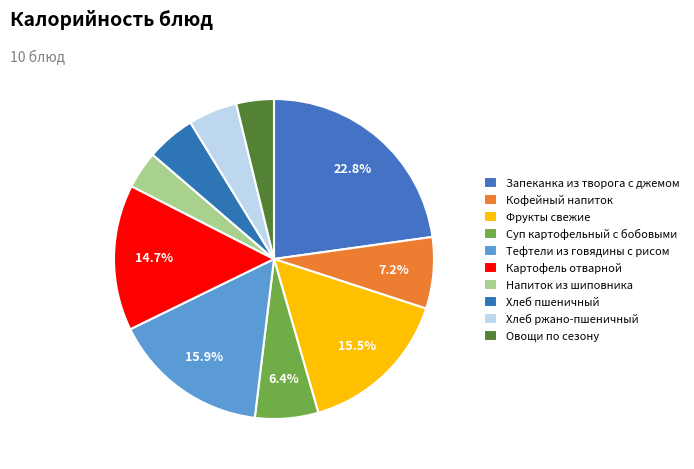

How many slices are in this pie chart?

10